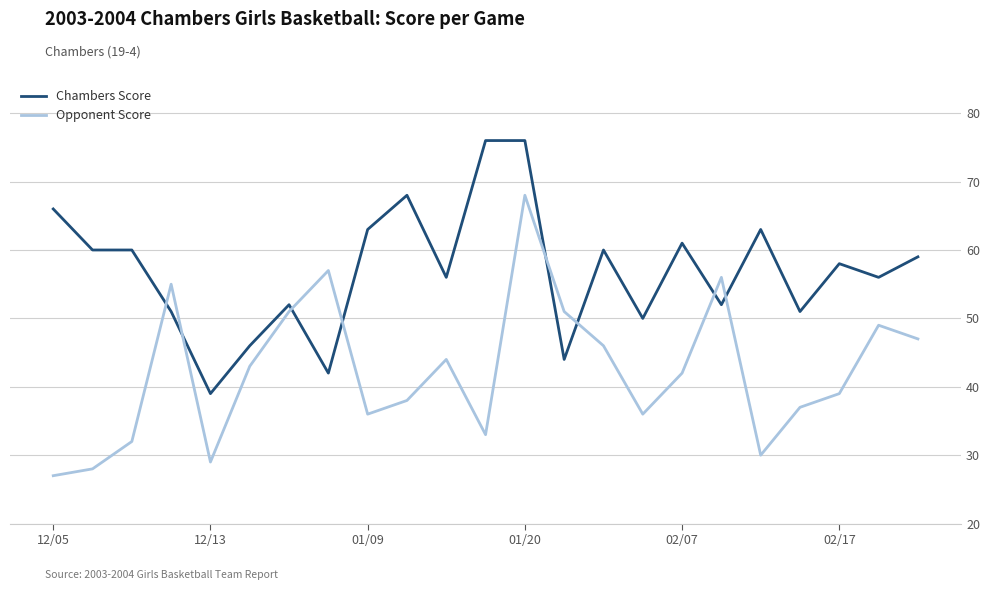

Which series has the largest total across all categories?

Chambers Score